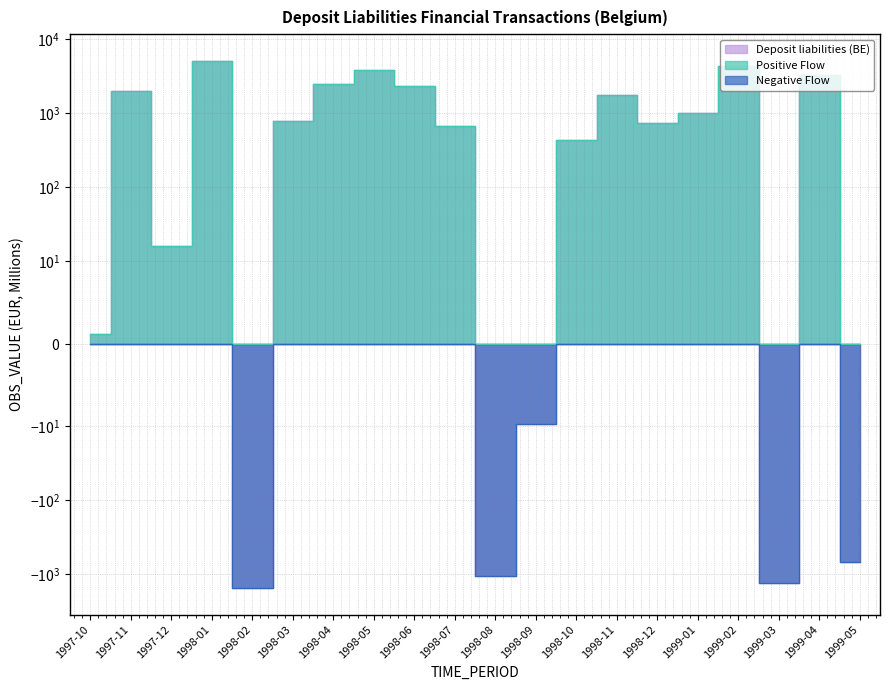

What position from the left is 1998-10?

13